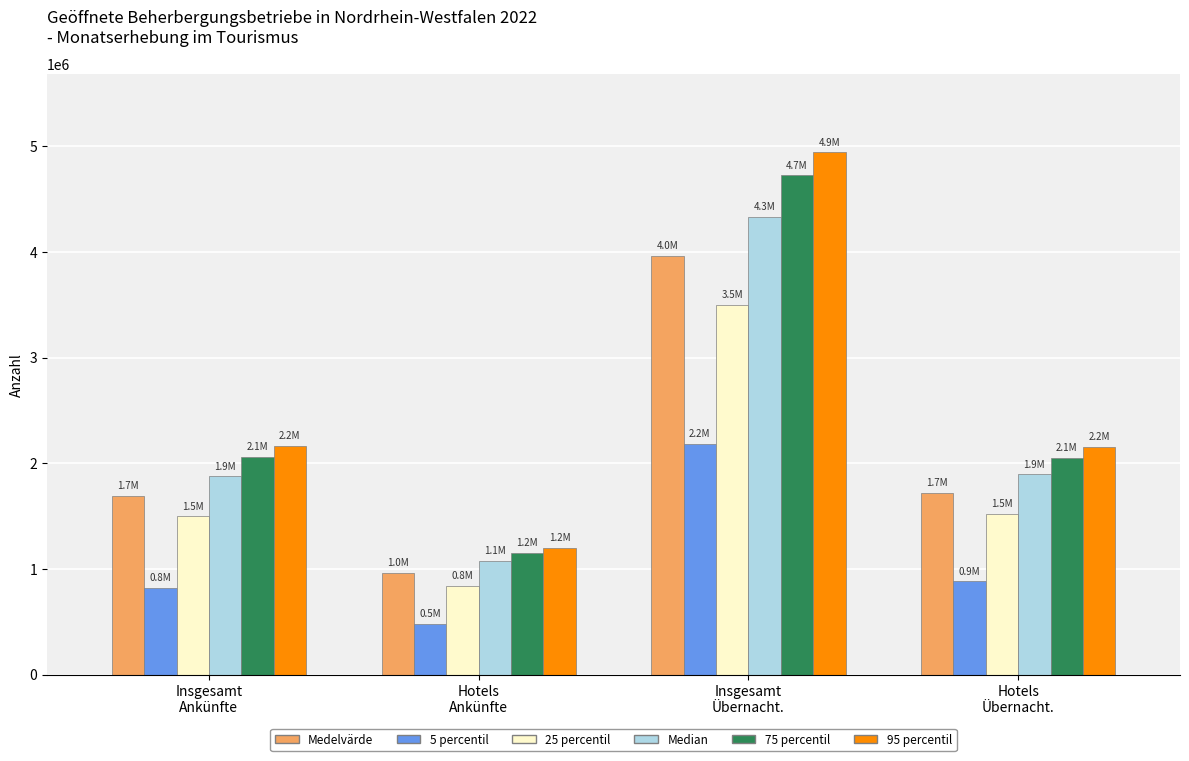

What is the difference between the maximum and minimum values in the 25 percentil series?

2659575.5